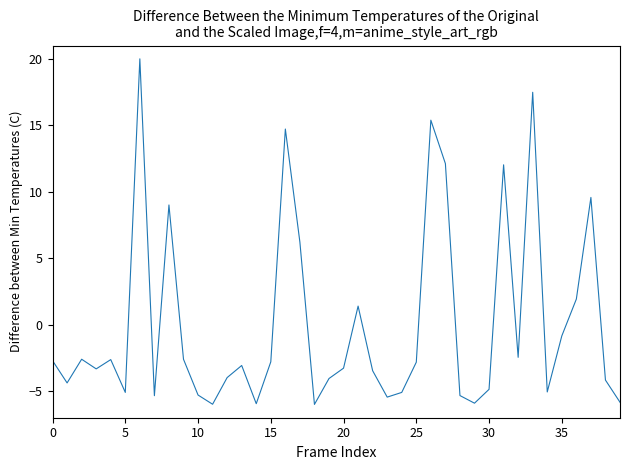

What is the difference between the maximum and minimum values?

26.0